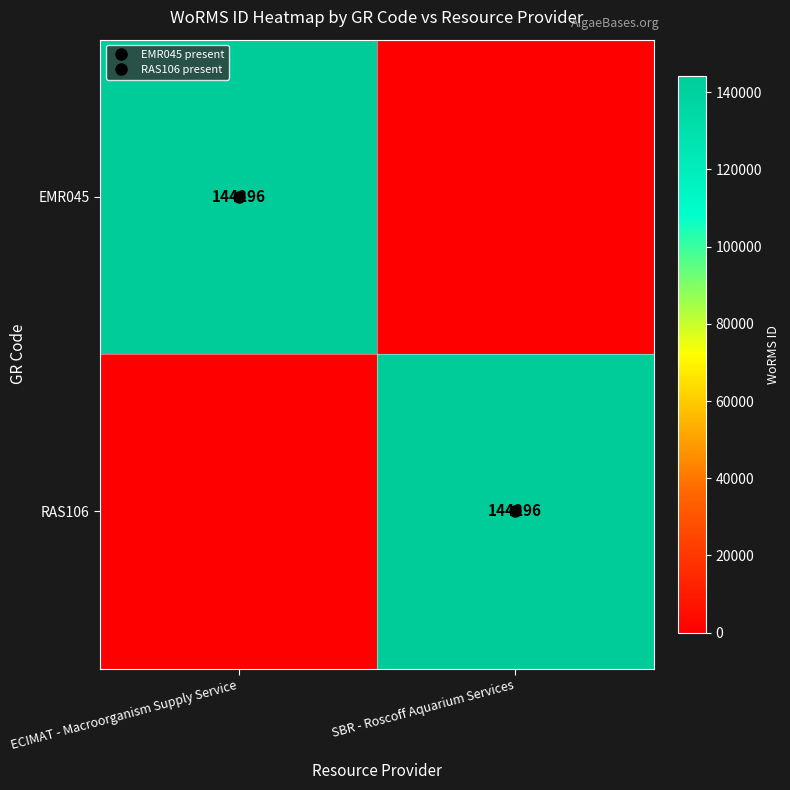

What is the sum of all EMR045 values?

144296